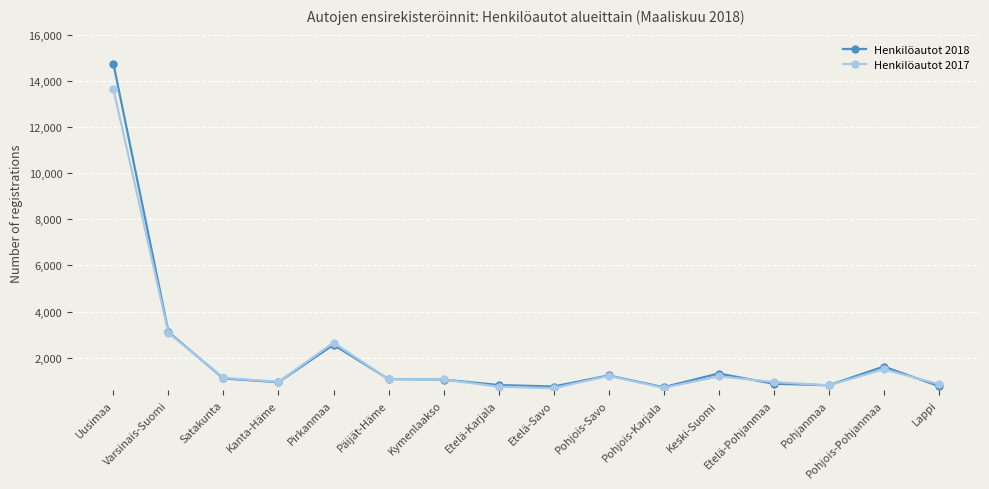

What is the spread (max minus min) of values at Kanta-Häme?

15